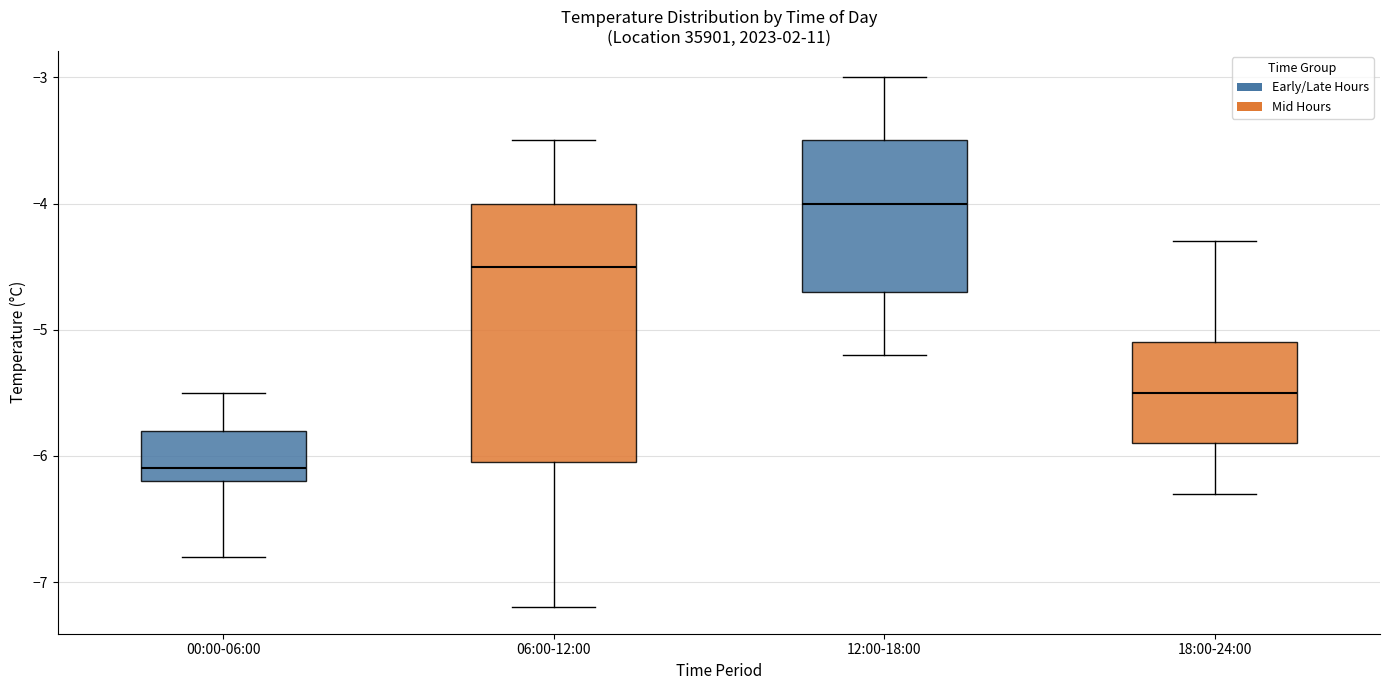

Which box has the lowest median line?

00:00-06:00